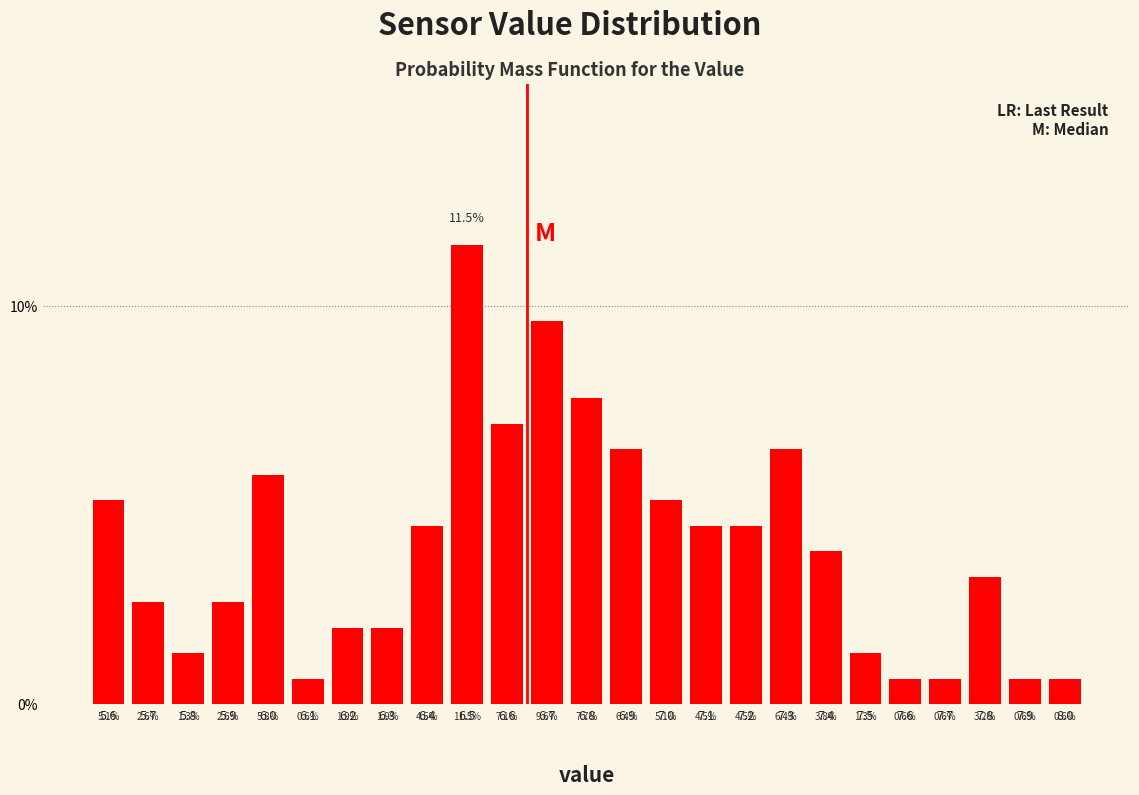

Does the chart contain any negative values?

No